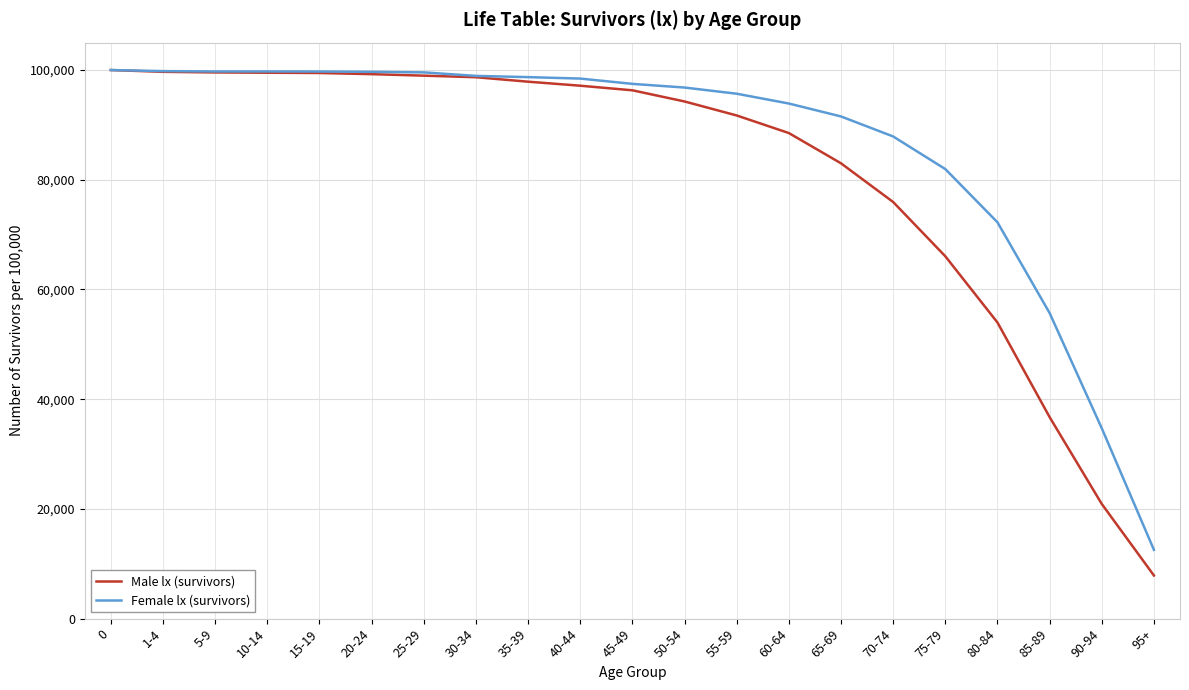

Which series has the widest spread of values?

Male lx (survivors)